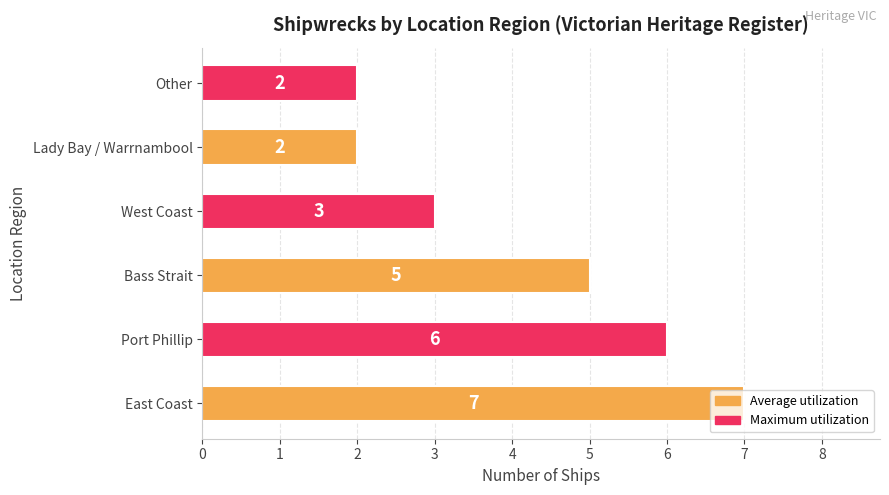

Between West Coast and Bass Strait, which is larger?

Bass Strait